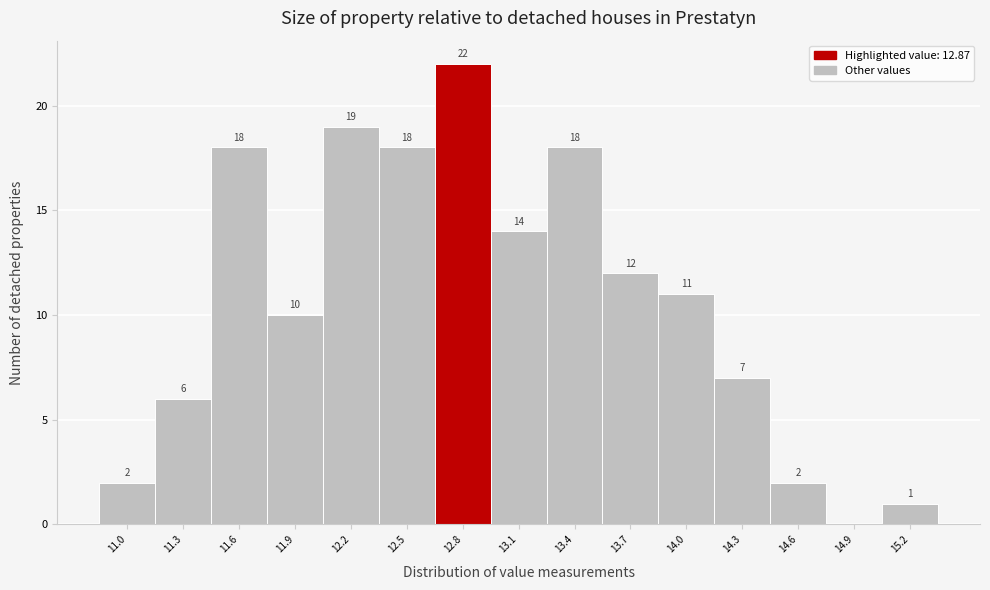

Reading left to right, transcribe all the data shown in this chart.

11.0=2	11.3=6	11.6=18	11.9=10	12.2=19	12.5=18	12.8=22	13.1=14	13.4=18	13.7=12	14.0=11	14.3=7	14.6=2	14.9=0	15.2=1